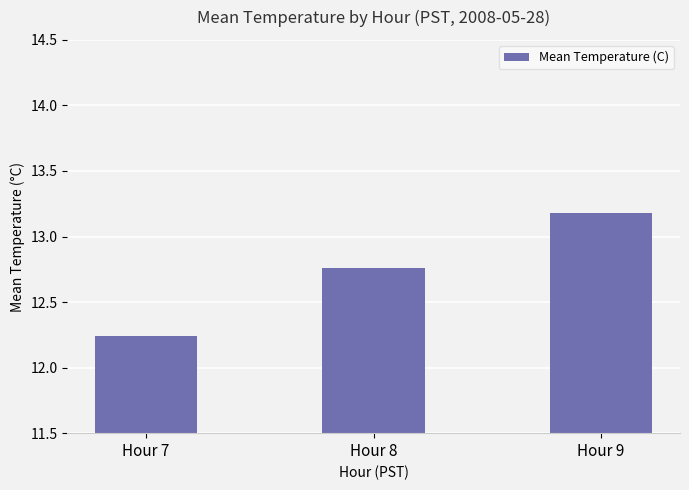

Is it true that the value at Hour 9 is 22.0?

False